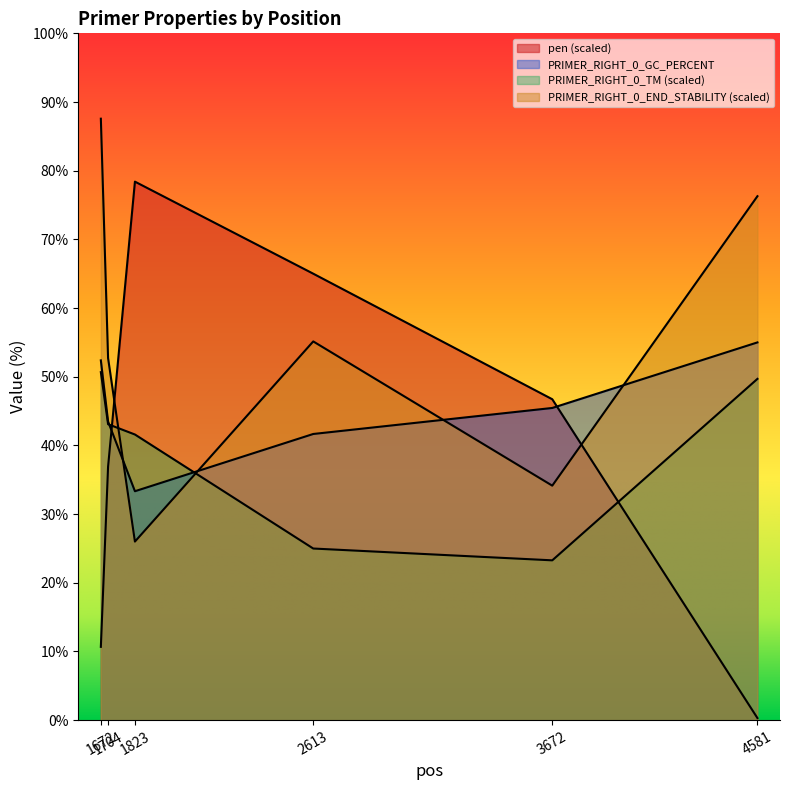

How many lines are shown in the chart?

4